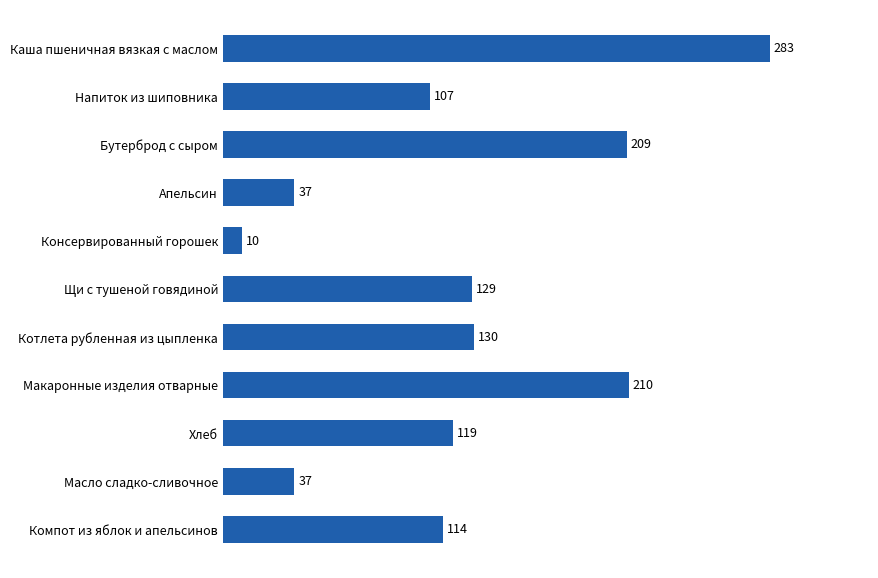

What is the label of the 8th bar from the top?

Макаронные изделия отварные